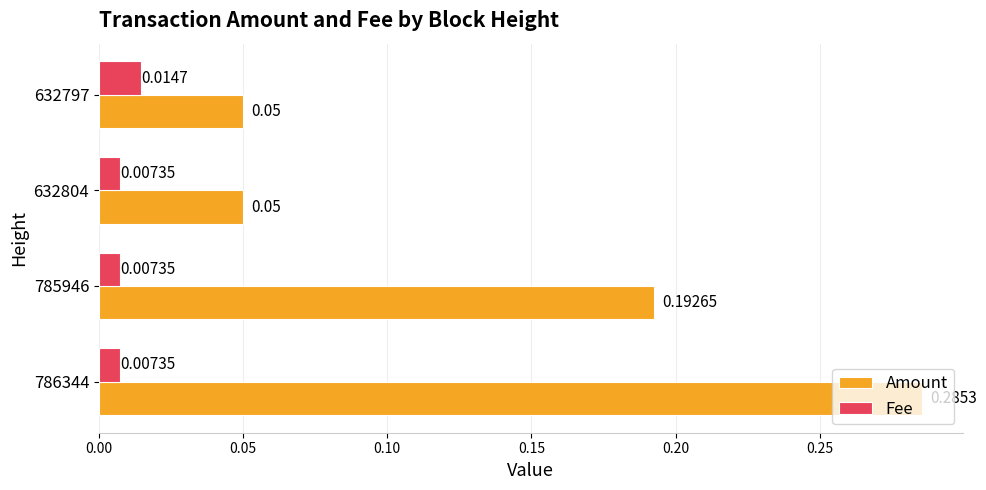

Which series changed the most between 786344 and 785946?

Amount